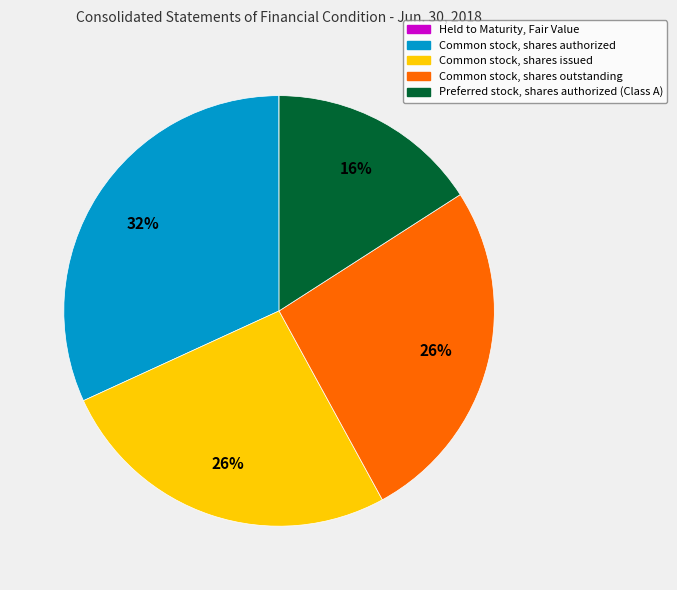

True or false: Preferred stock, shares authorized (Class A) accounts for 16% of the total.

True